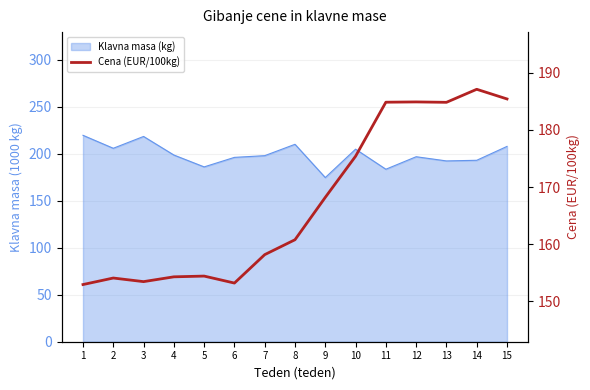

Which has a higher value, 6 or 15?

15